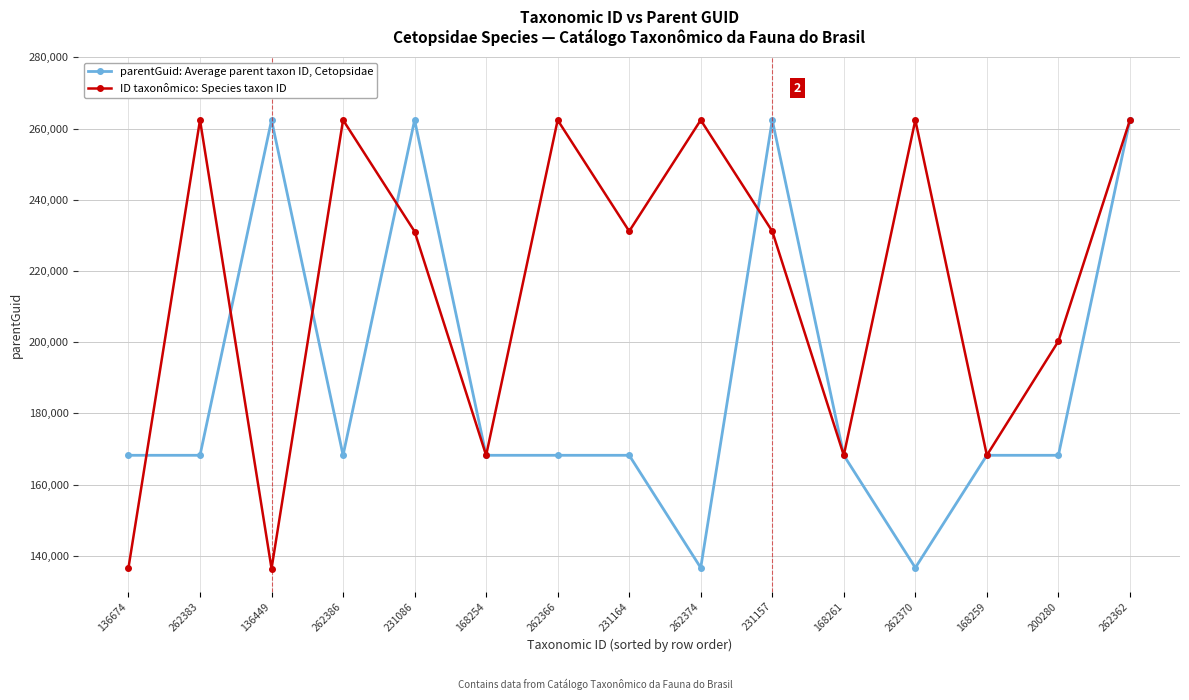

List the series in order of their peak value, lowest first.

parentGuid: Average parent taxon ID, Cetopsidae, ID taxonômico: Species taxon ID